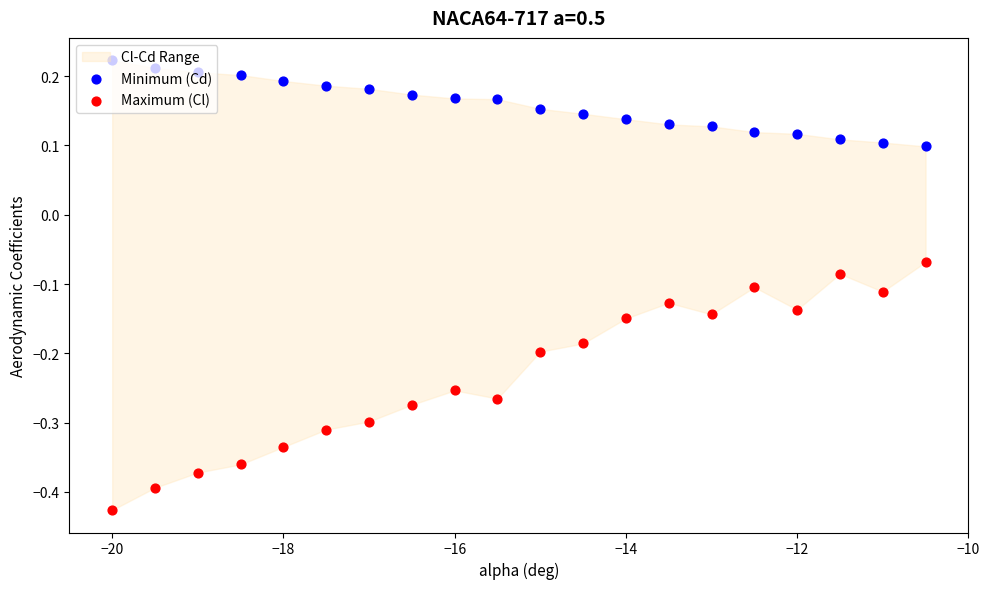

At how many categories does at least one series exceed 0?

20